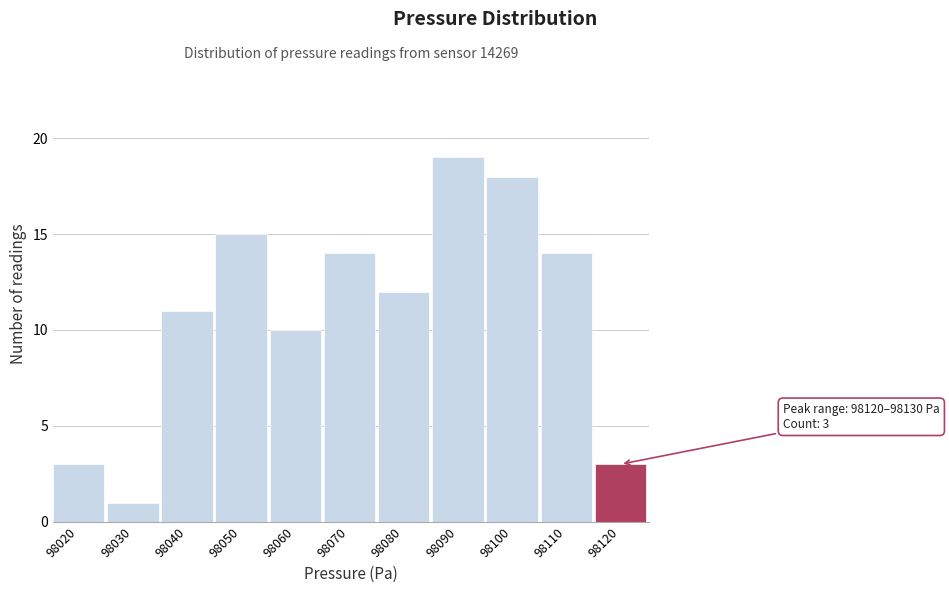

Reading left to right, list all the values displayed in this chart.

98020=3	98030=1	98040=11	98050=15	98060=10	98070=14	98080=12	98090=19	98100=18	98110=14	98120=3